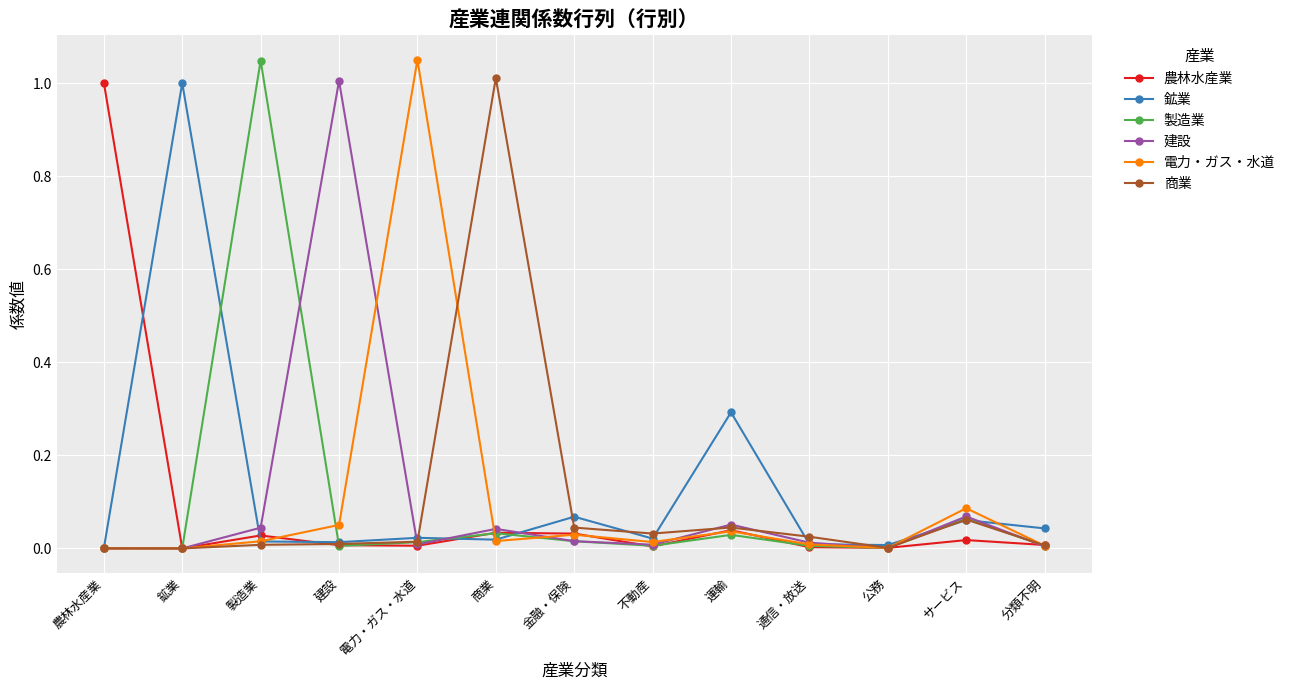

What position from the right is 不動産?

6